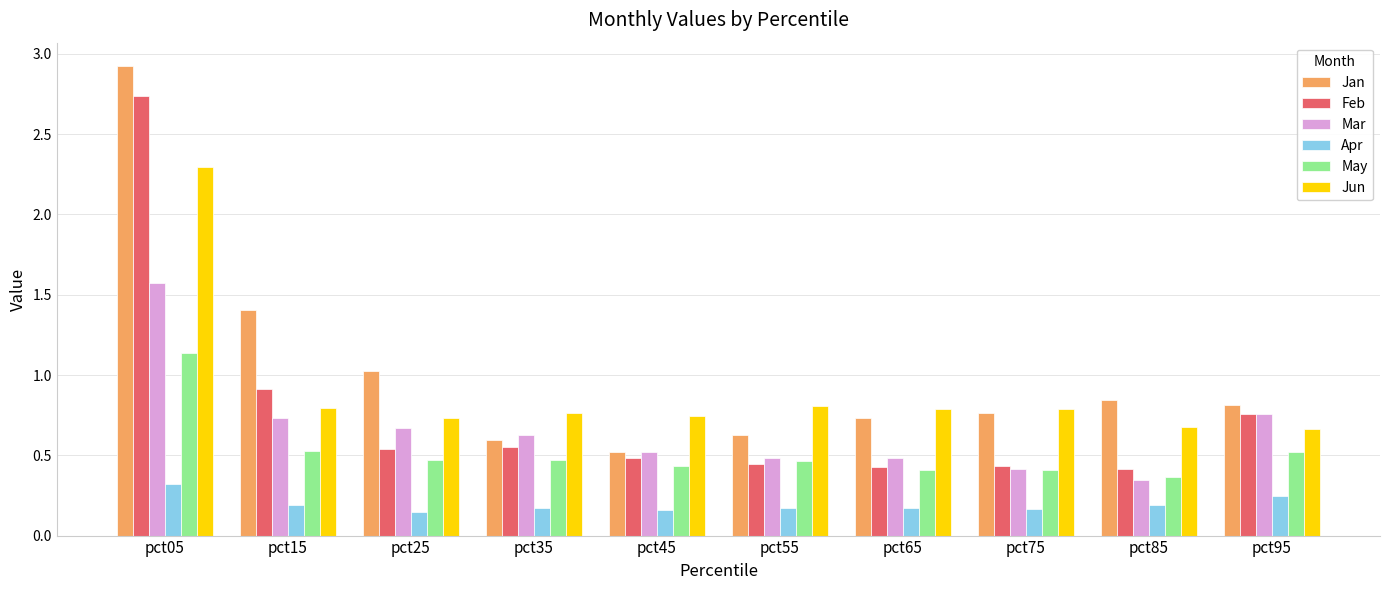

Which category has the highest value across all series?

pct05